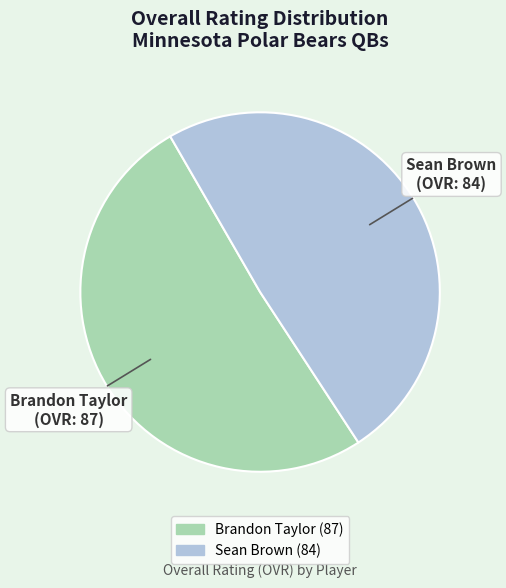

Is it true that Sean Brown is 34% of the pie?

False